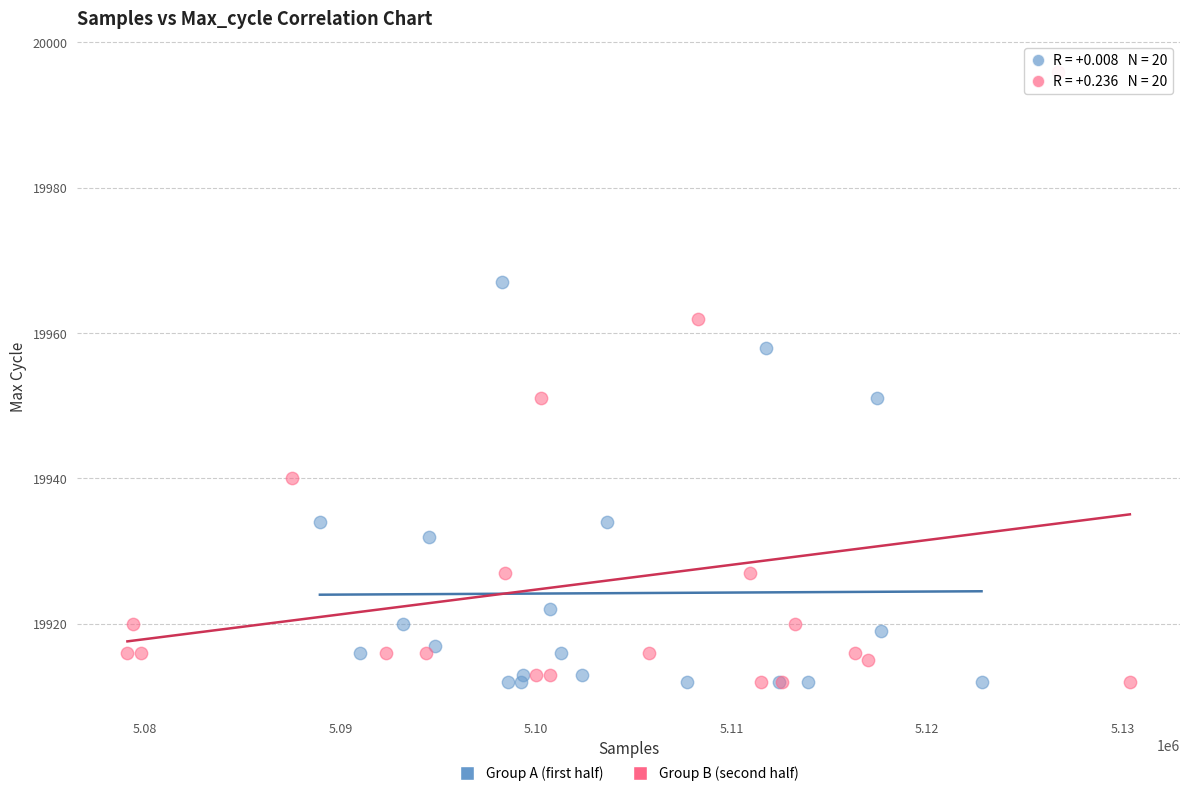

What are all the series names shown in the legend?

Group A (first half), Group B (second half)